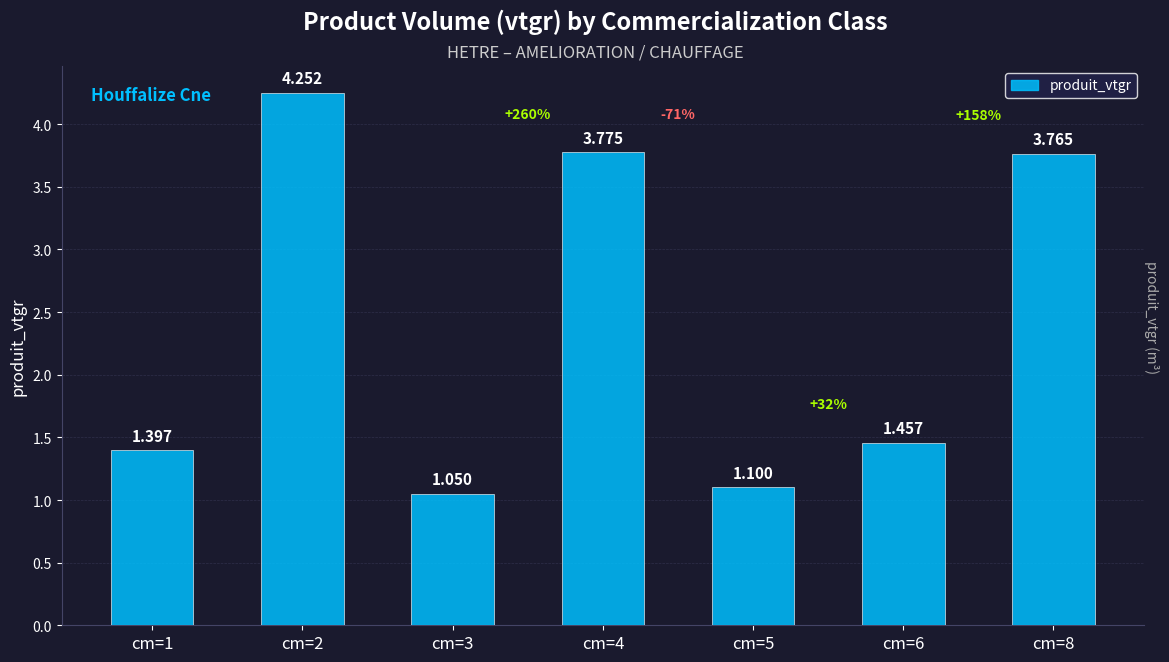

What is the average value?

2.4